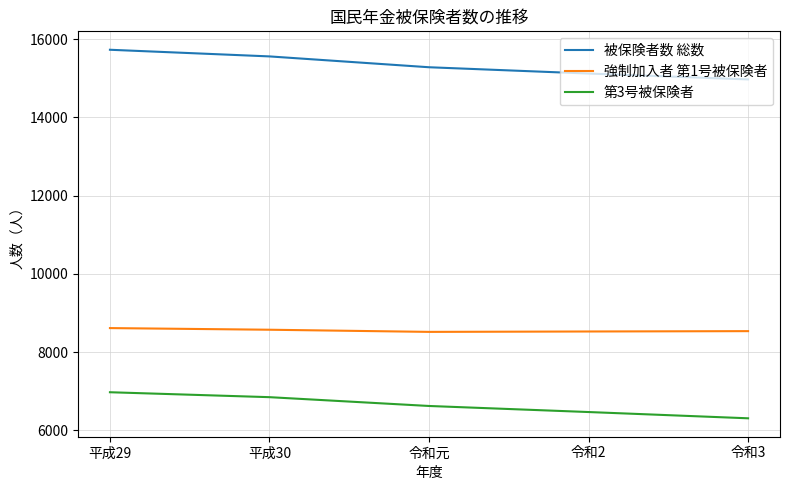

Where is 第3号被保険者 nearest to the value 6642?

令和元